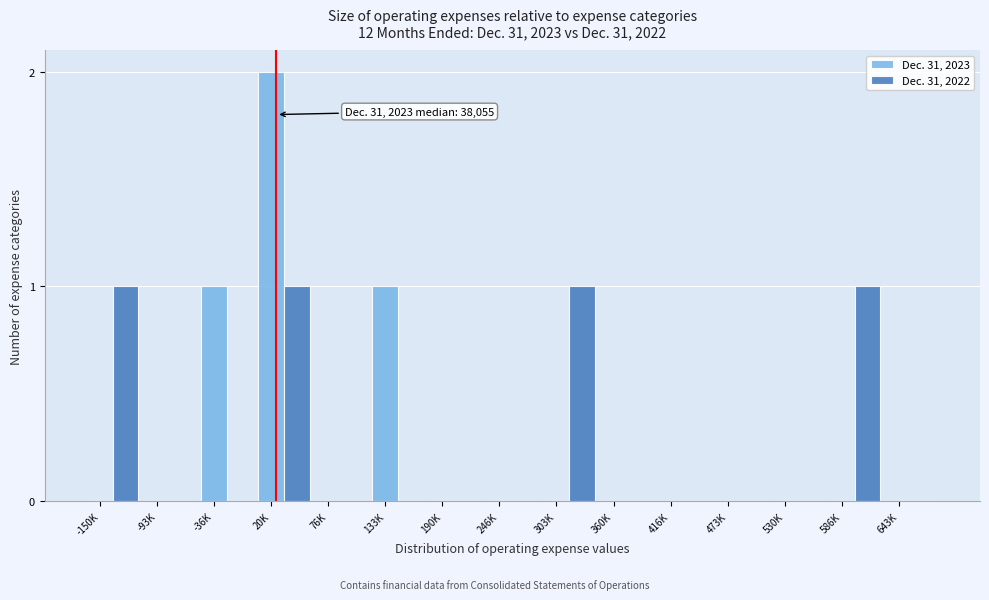

Is it true that Dec. 31, 2023 equals 0 at 133K?

False